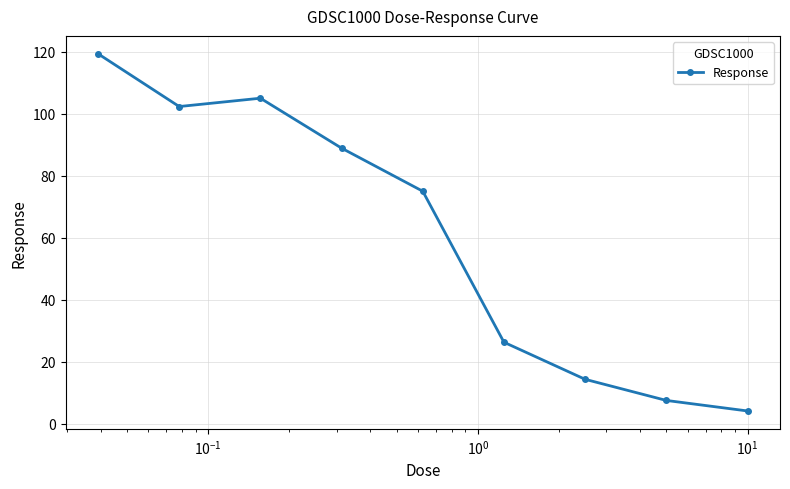

What is the minimum value shown in the chart?

4.1